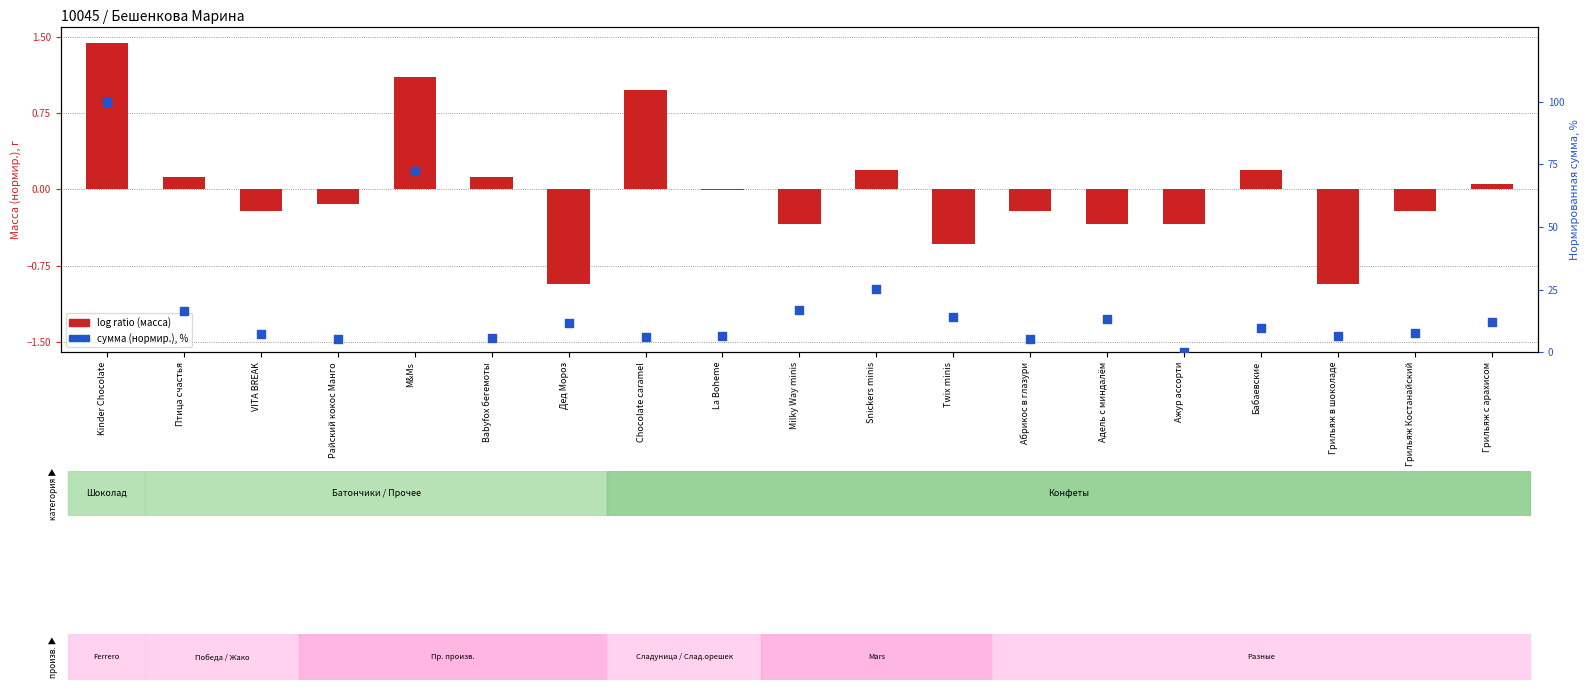

Which has a higher value, Kinder Chocolate or Ажур ассорти?

Kinder Chocolate